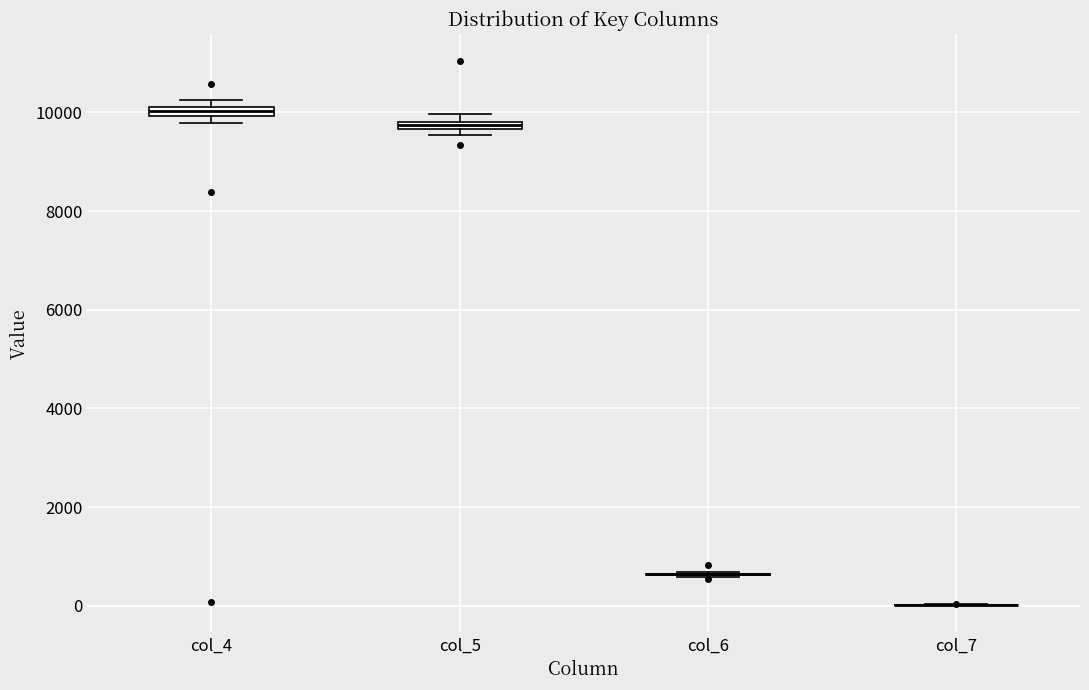

Where is the lower edge of the box for col_5 on the y-axis? The values are not printed on the chart, so give them approximately, as read against the axis.

9600